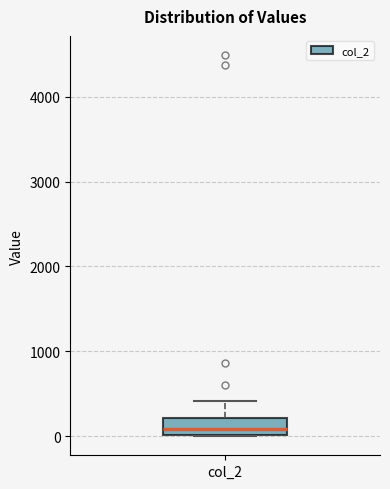

Transcribe this box plot: give where the median line is, the range the box spans, and where the two whiskers end, as read against the y-axis. The values are not printed on the chart, so give them approximately, as read against the axis.

median 100, box 0 to 200, whiskers 0 to 400